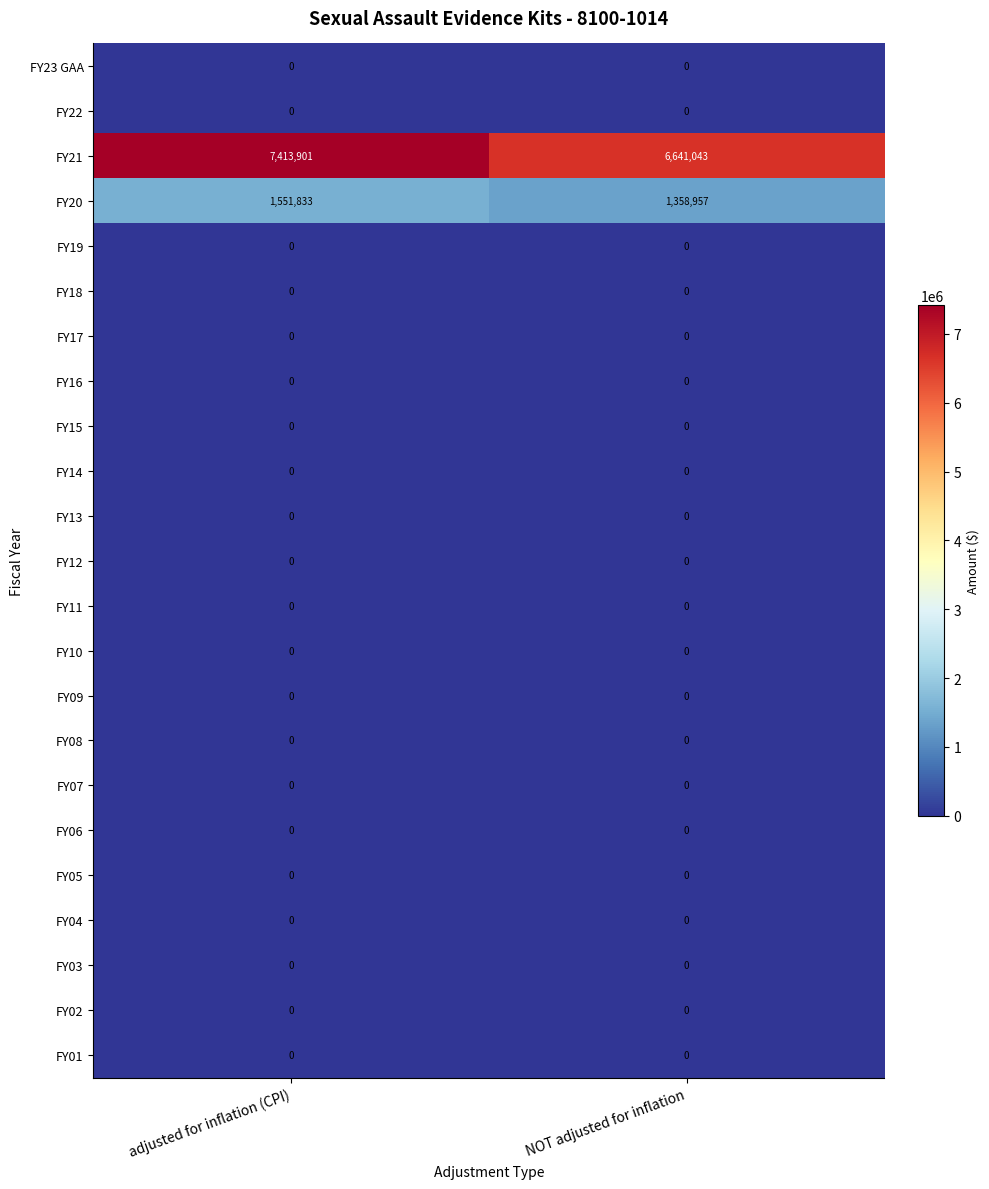

Which label corresponds to the largest value in the chart?

adjusted for inflation (CPI)